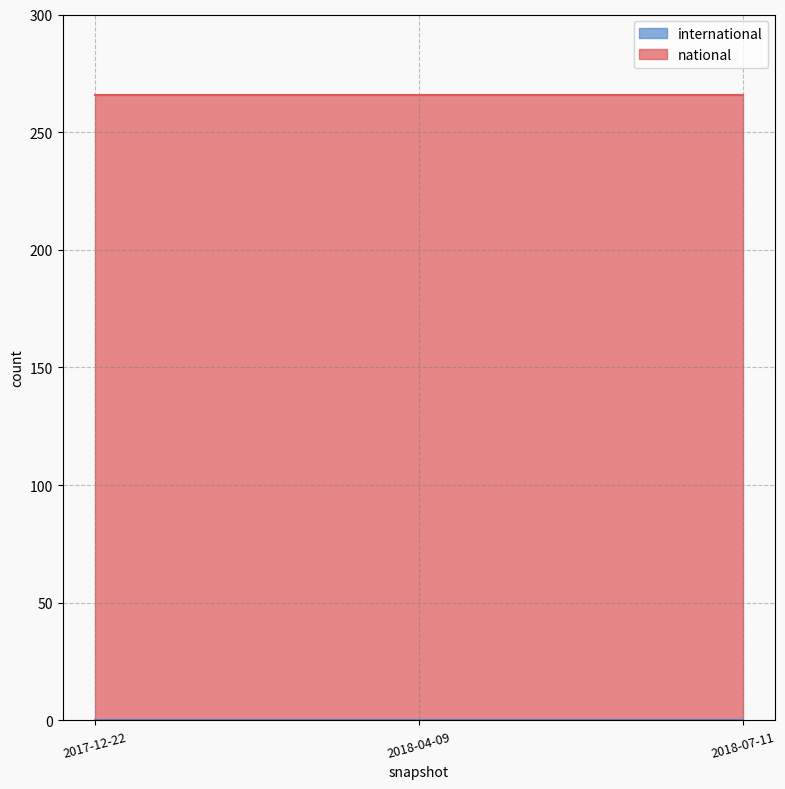

Which has a higher value, 2018-07-11 or 2018-04-09?

2018-07-11